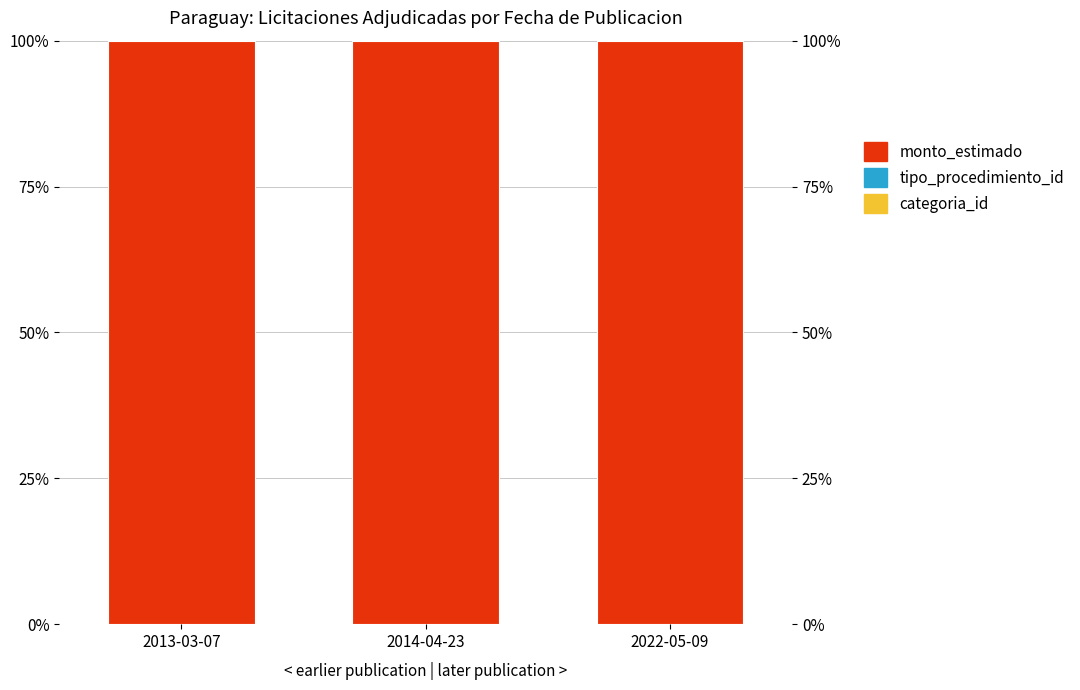

What is the highest value of the monto_estimado series?

100.0